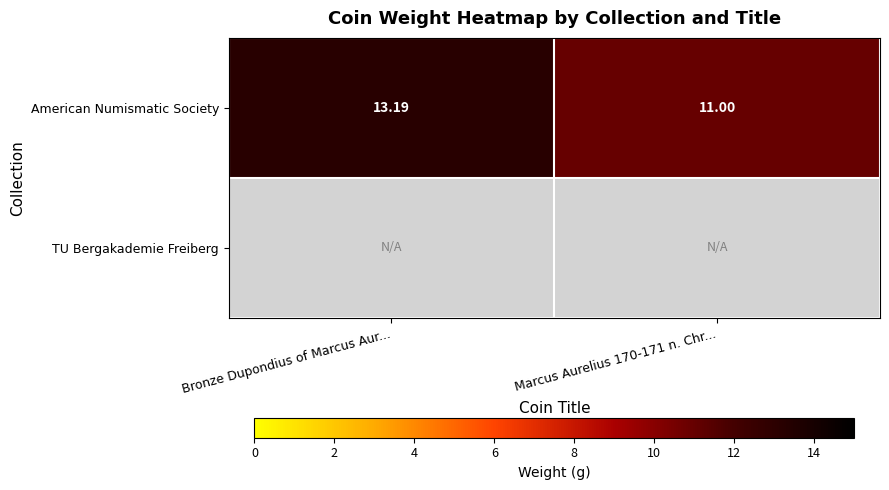

What is the minimum value shown in the chart?

11.0